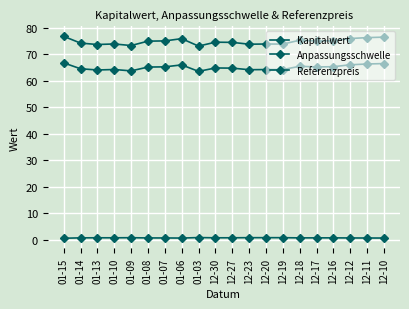

Reading left to right, list all the values displayed in this chart.

Kapitalwert: 01-15=0.6	01-14=0.7	01-13=0.8	01-10=0.8	01-09=0.8	01-08=0.7	01-07=0.7	01-06=0.7	01-03=0.8	12-30=0.8	12-27=0.8	12-23=0.8	12-20=0.8	12-19=0.8	12-18=0.7	12-17=0.7	12-16=0.7	12-12=0.7	12-11=0.7	12-10=0.7
Anpassungsschwelle: 01-15=76.8	01-14=74.2	01-13=73.7	01-10=73.9	01-09=73.3	01-08=74.9	01-07=75.0	01-06=75.9	01-03=73.1	12-30=74.5	12-27=74.5	12-23=73.8	12-20=73.9	12-19=73.8	12-18=75.3	12-17=75.0	12-16=75.1	12-12=75.9	12-11=76.3	12-10=76.5
Referenzpreis: 01-15=66.7	01-14=64.5	01-13=64.1	01-10=64.2	01-09=63.7	01-08=65.2	01-07=65.2	01-06=66.0	01-03=63.5	12-30=64.8	12-27=64.8	12-23=64.2	12-20=64.2	12-19=64.2	12-18=65.5	12-17=65.2	12-16=65.3	12-12=66.0	12-11=66.3	12-10=66.5